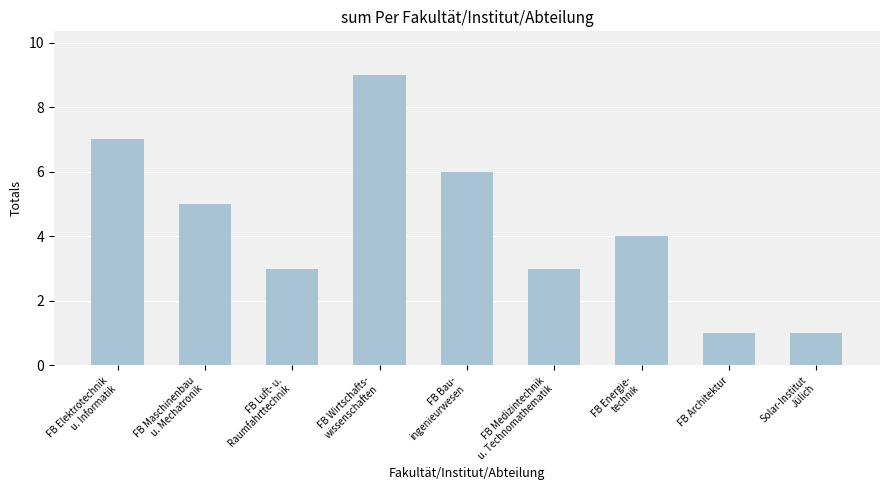

What is the difference between the maximum and second lowest values?

8